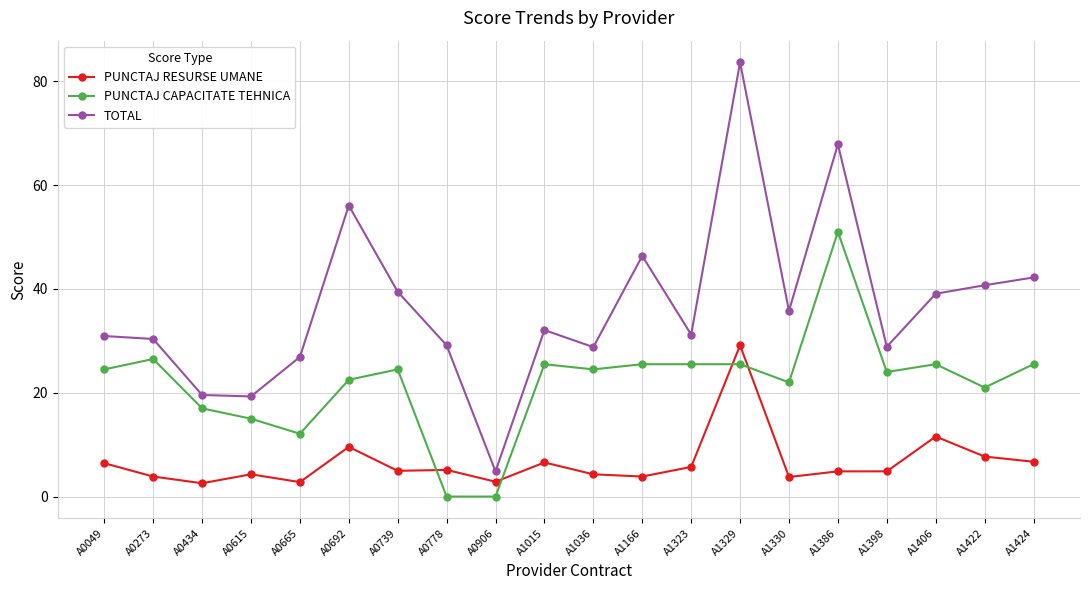

How many distinct data groups are displayed?

3